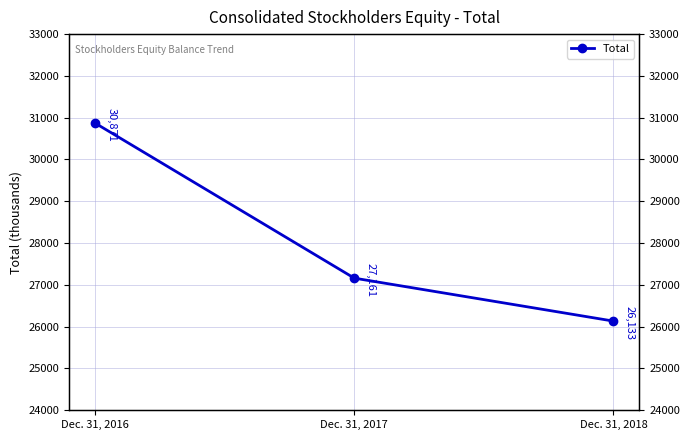

The chart shows a value of 10765 at Dec. 31, 2017. True or false?

False